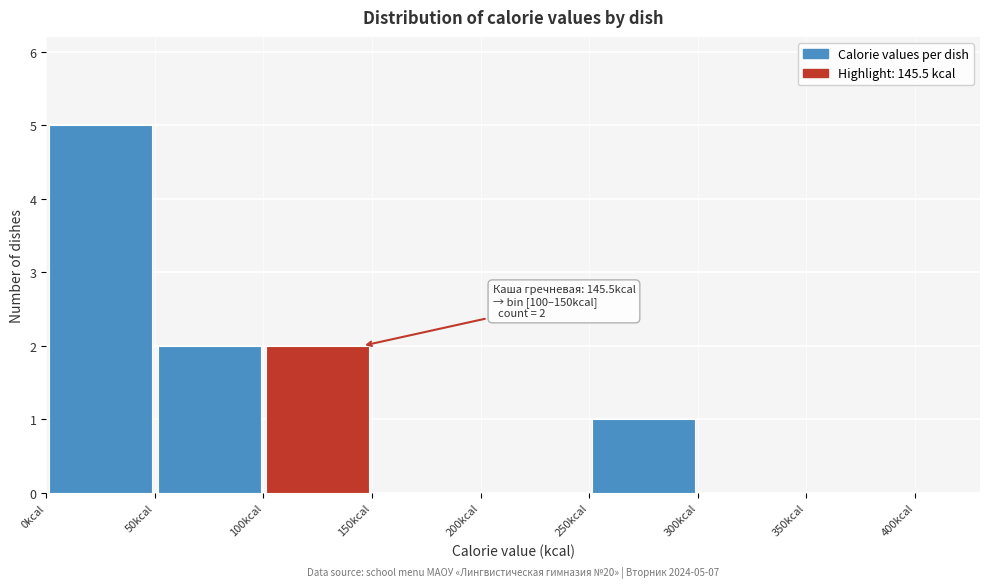

Over which range of the x-axis is the bar tallest?

0 to 50